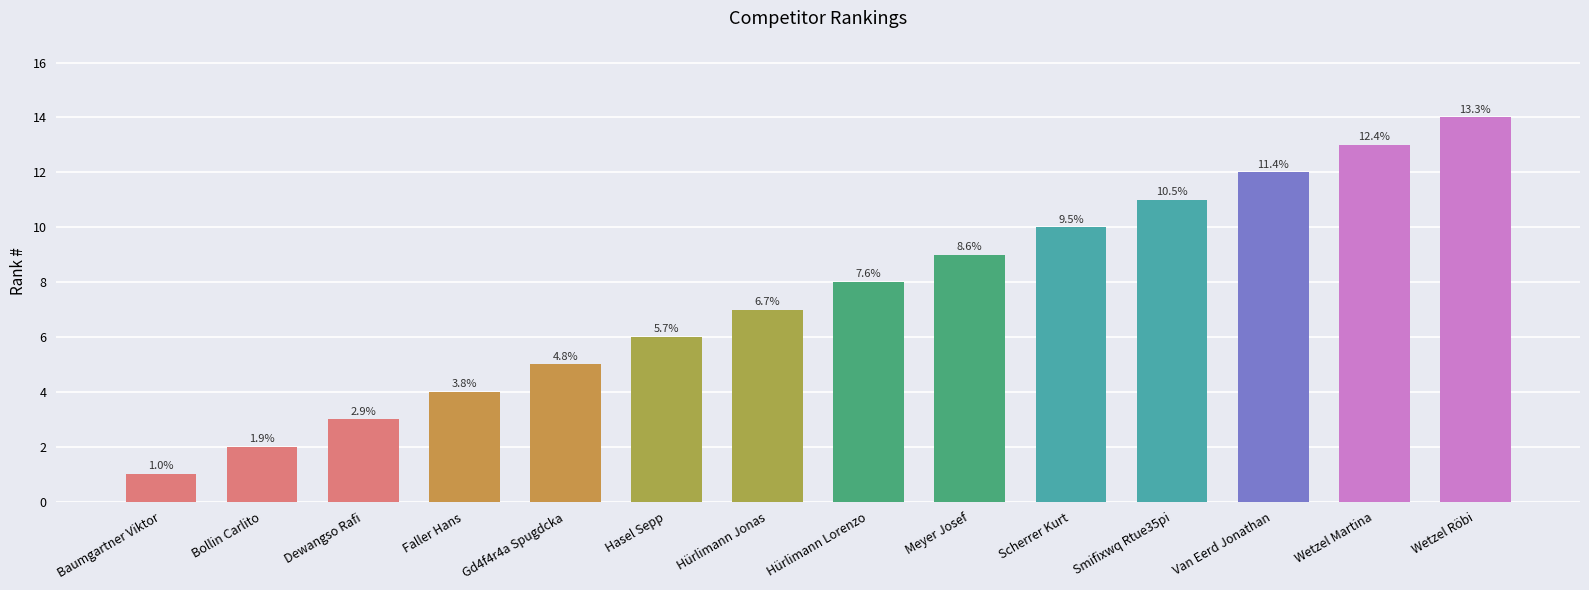

How many bars are there in total?

14